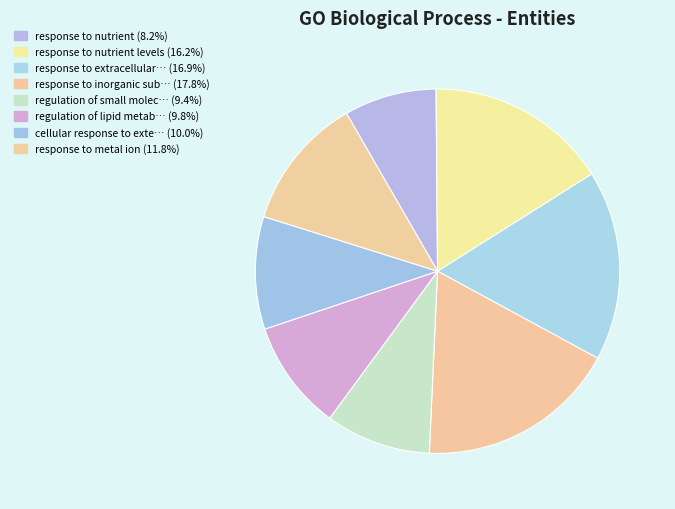

What is the smallest slice in the pie chart?

GO: response to nutrient